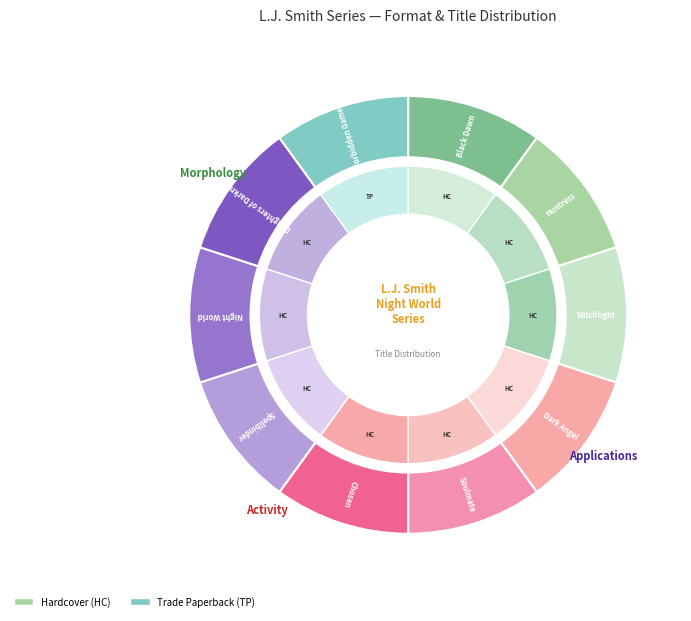

Is there any slice that represents more than half of the pie?

No